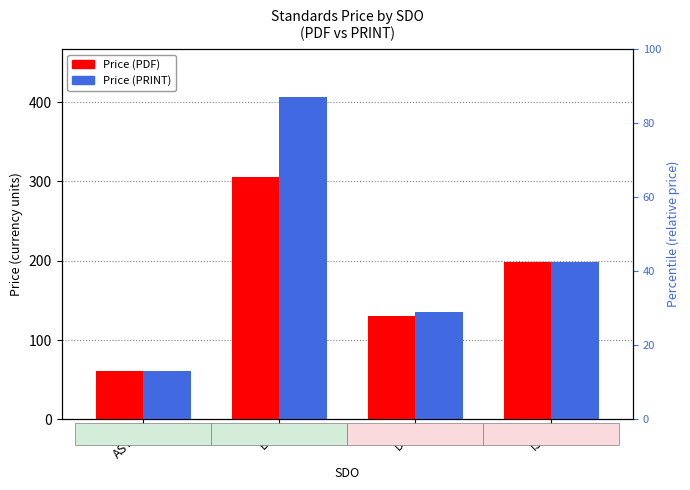

Is it true that Price (PDF) equals 130.1 at DIN?

True